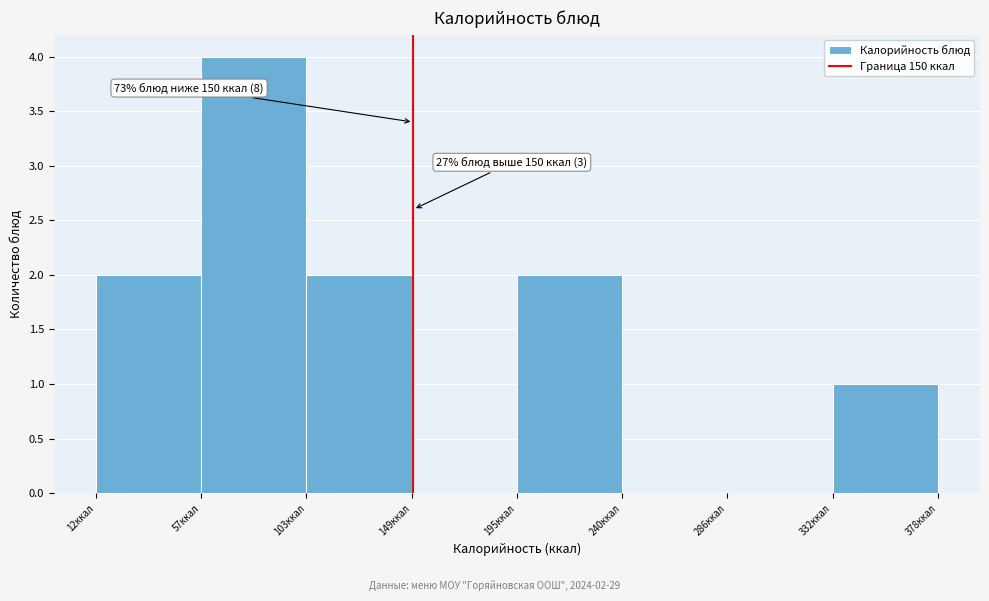

Which range on the x-axis has the tallest bar?

60 to 105